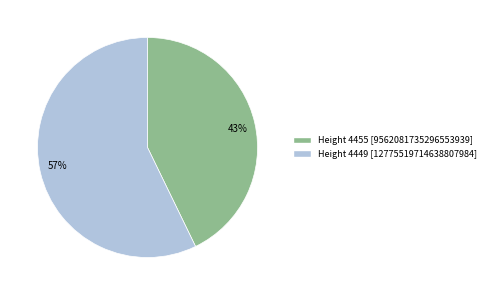

Do 43% and 57% together represent more than half of the pie?

Yes